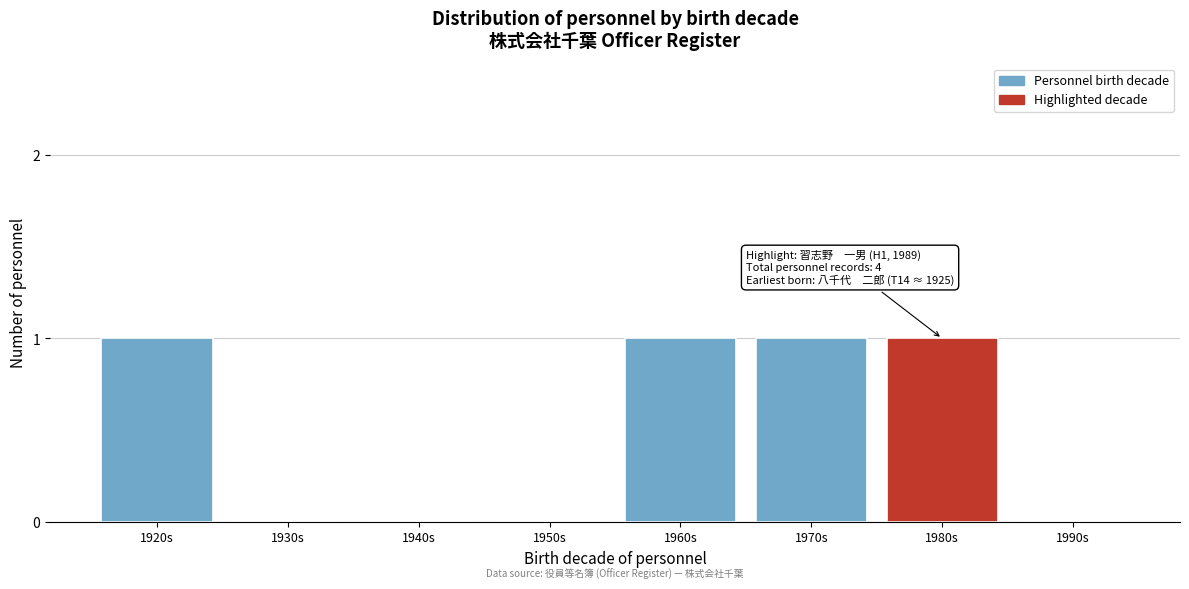

Reading right to left, extract all data points from this chart.

1990s=0	1980s=1	1970s=1	1960s=1	1950s=0	1940s=0	1930s=0	1920s=1